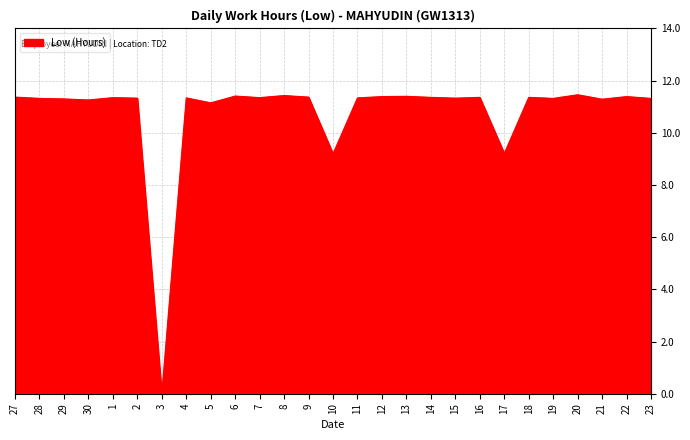

What is the approximate value at 10?

9.2